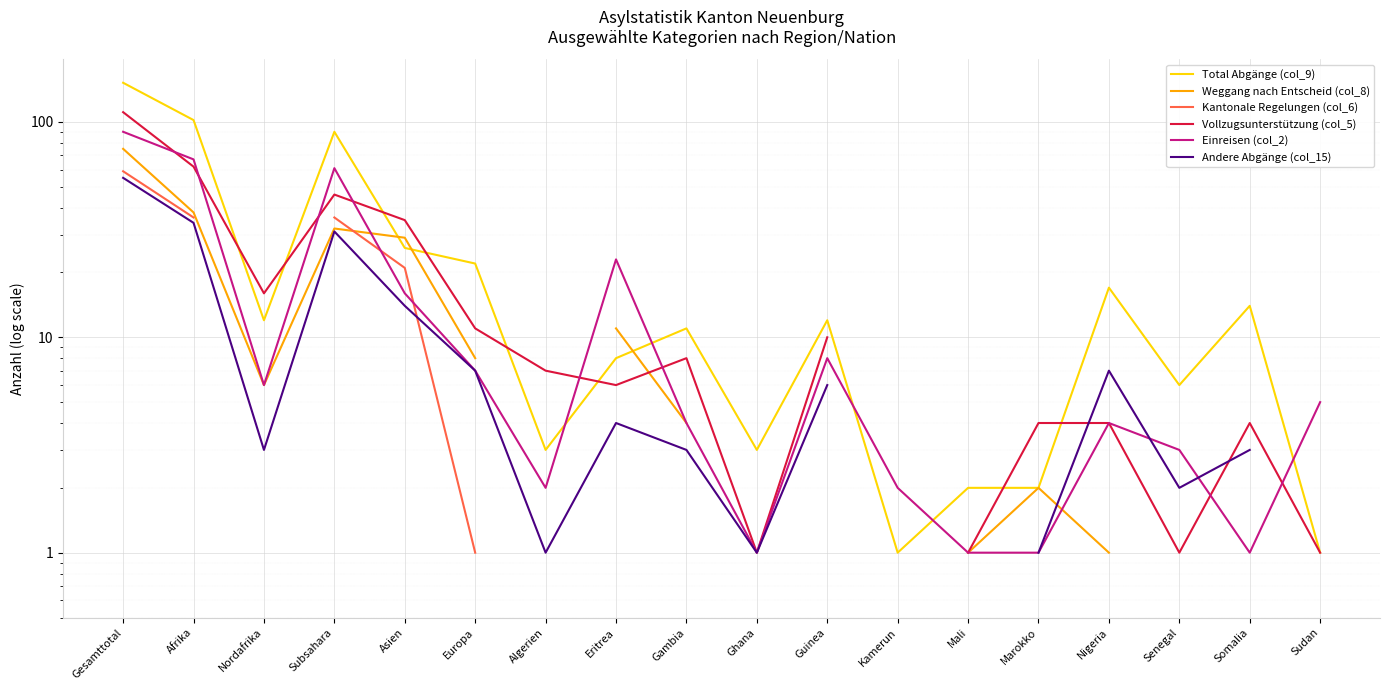

The value of Total Abgänge (col_9) at Kamerun is 1.6. True or false?

False